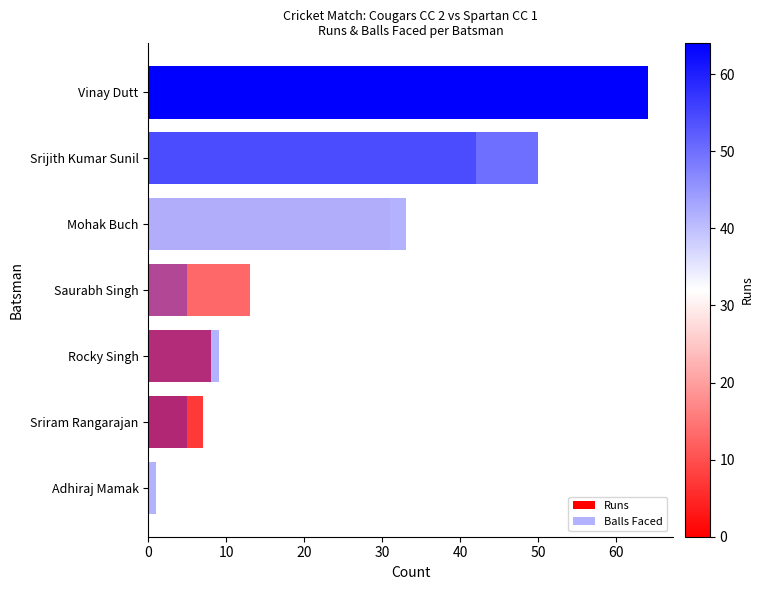

What is the sum of the Runs values at Vinay Dutt and Sriram Rangarajan?

71